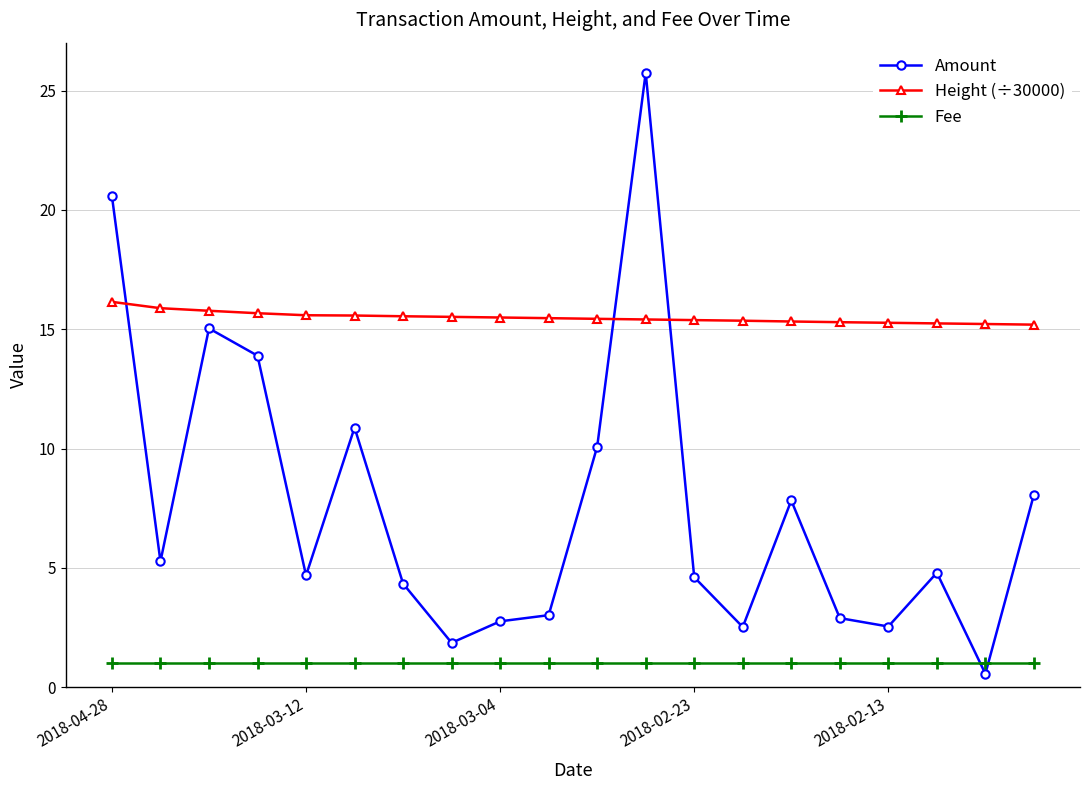

Does the chart have visible grid lines?

Yes